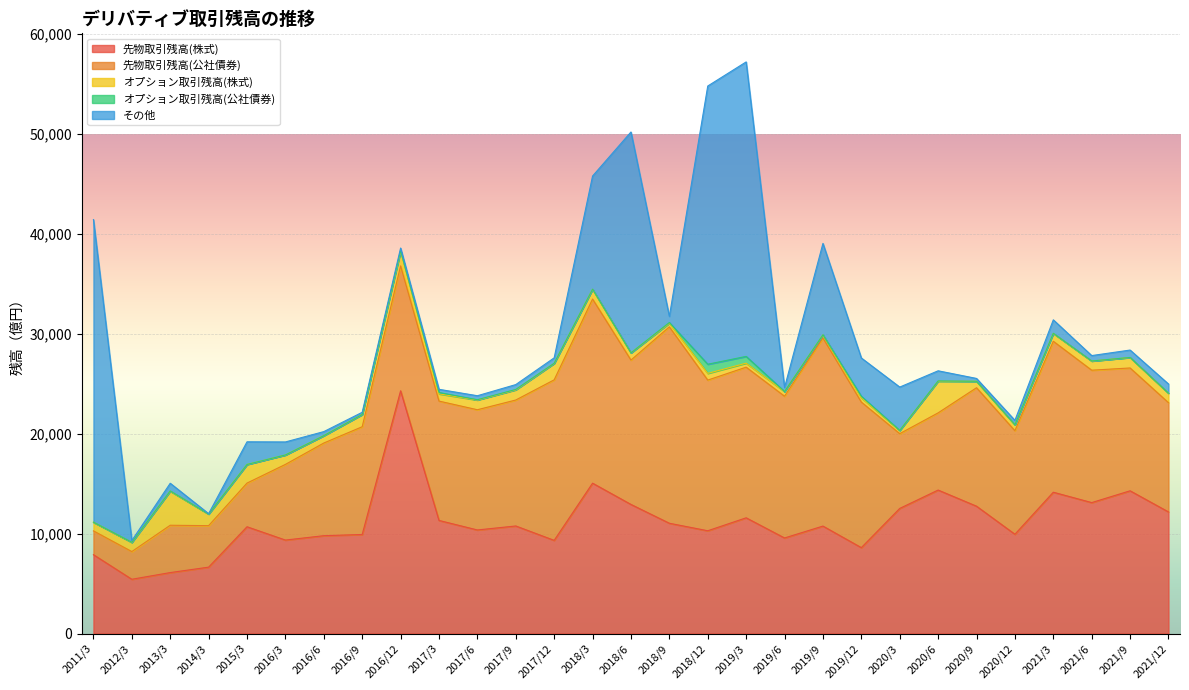

How many data points in オプション取引残高(株式) are above 913?

15